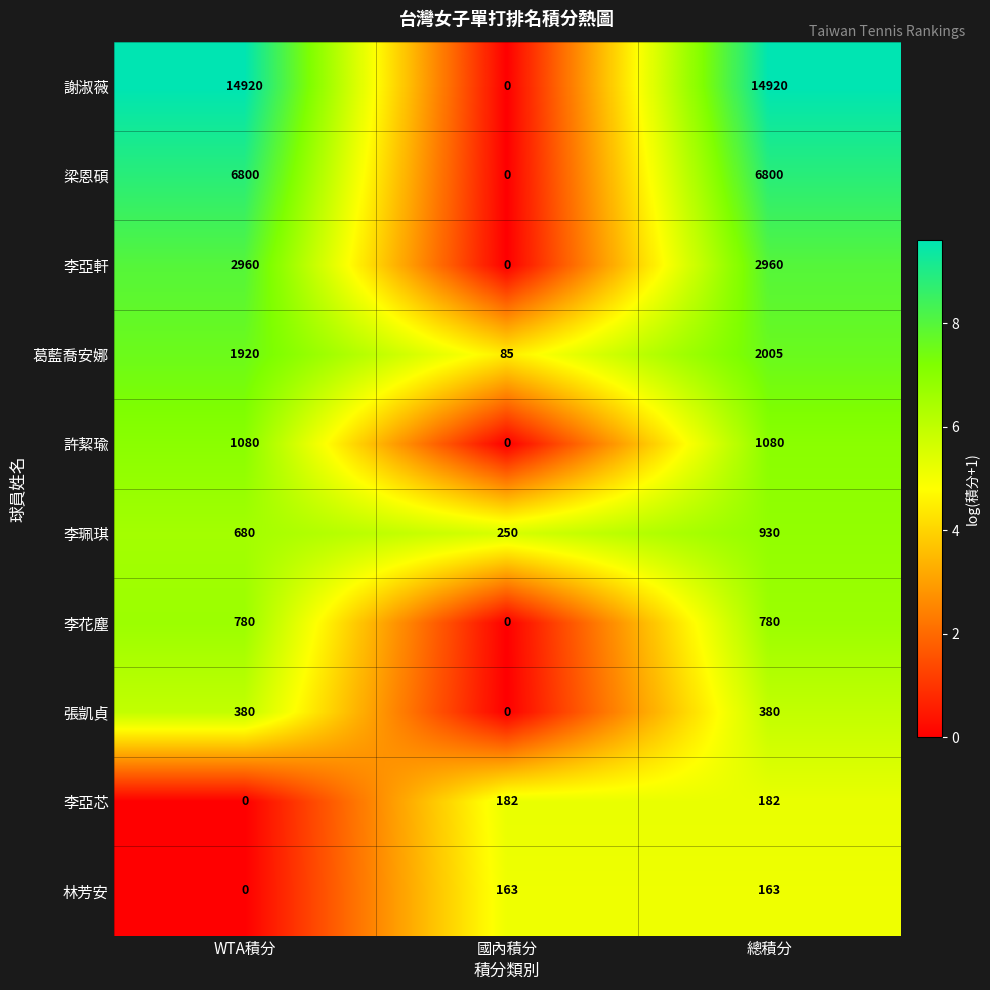

The value of 李珮琪 at 國內積分 is 250. True or false?

True